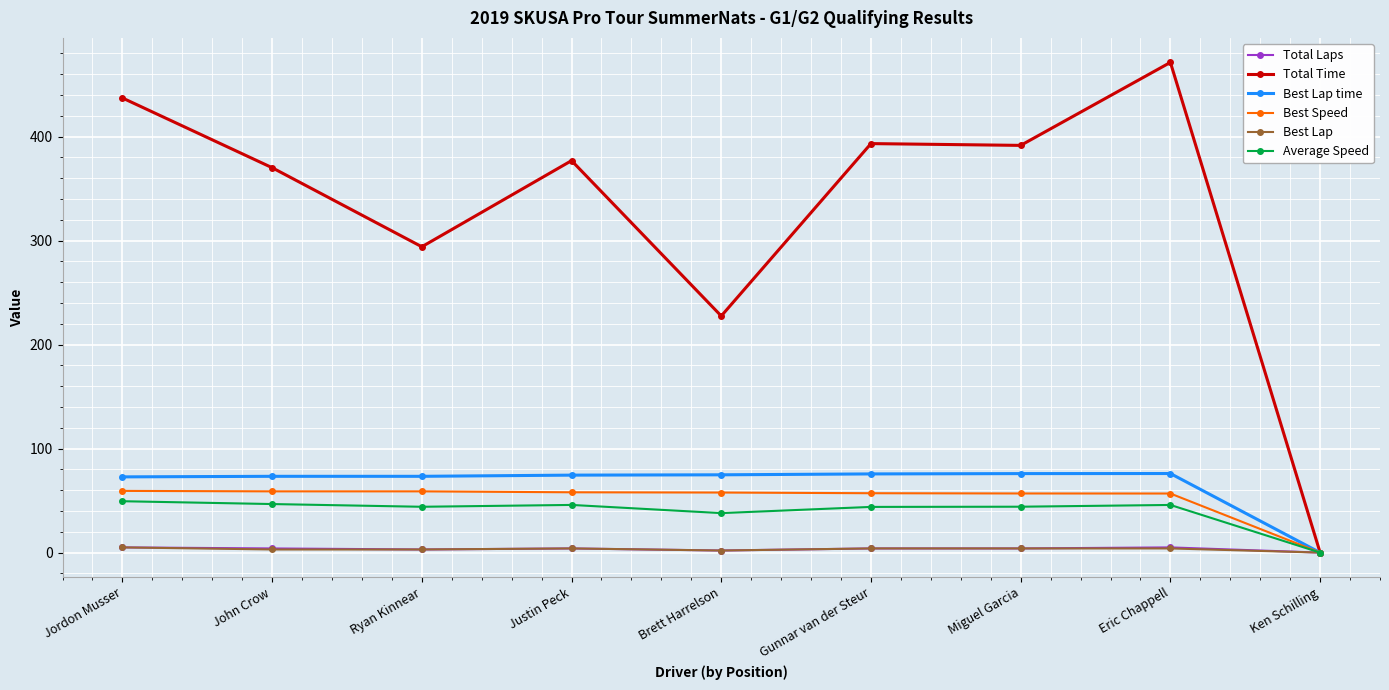

Which series has the widest spread of values?

Total Time